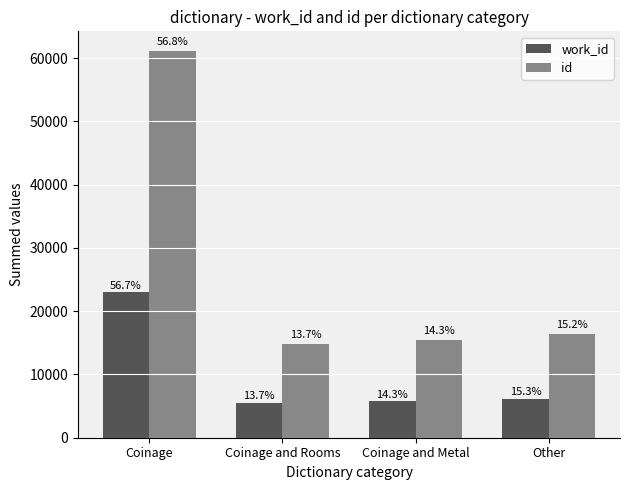

Where is id nearest to the value 37989?

Other